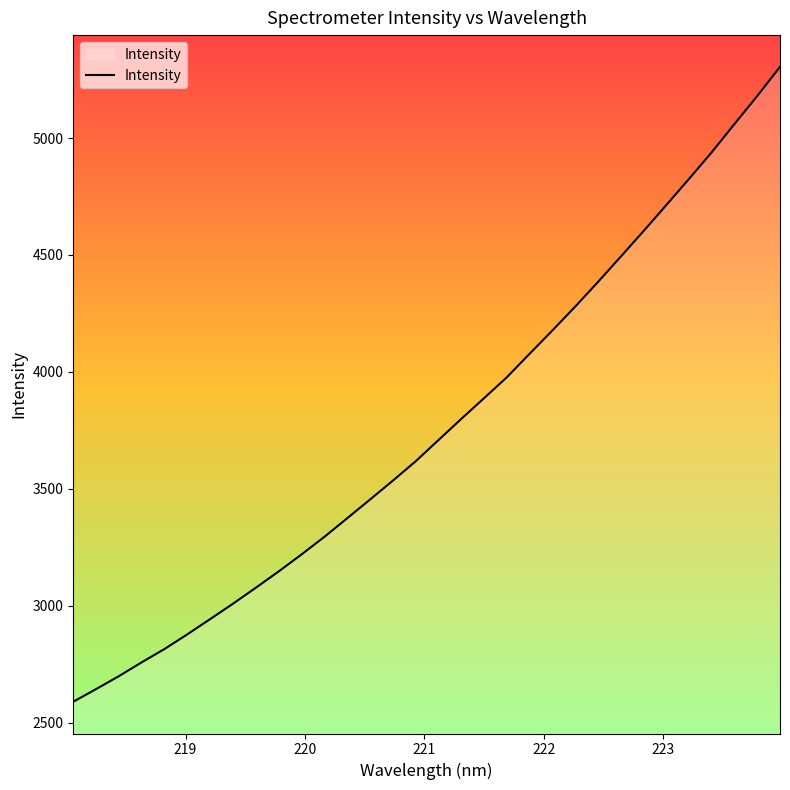

What is the smallest value displayed?

2589.1